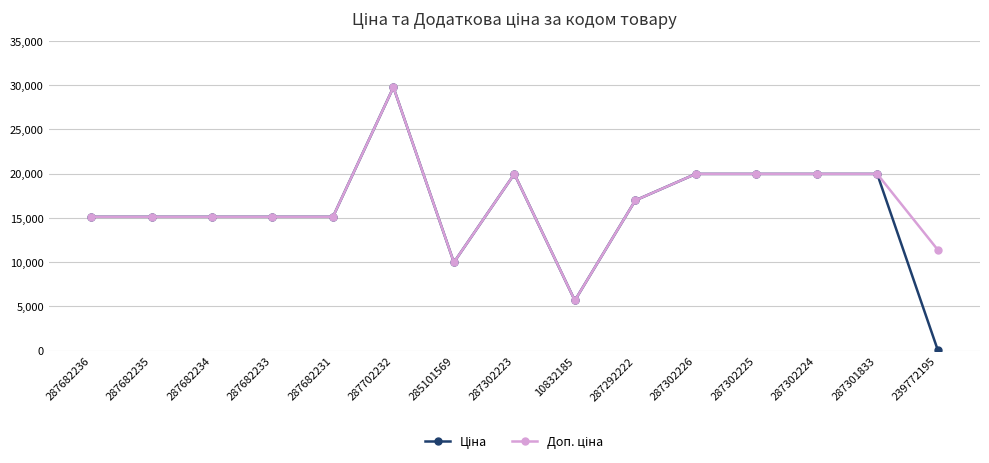

At how many categories does at least one series exceed 2742?

15